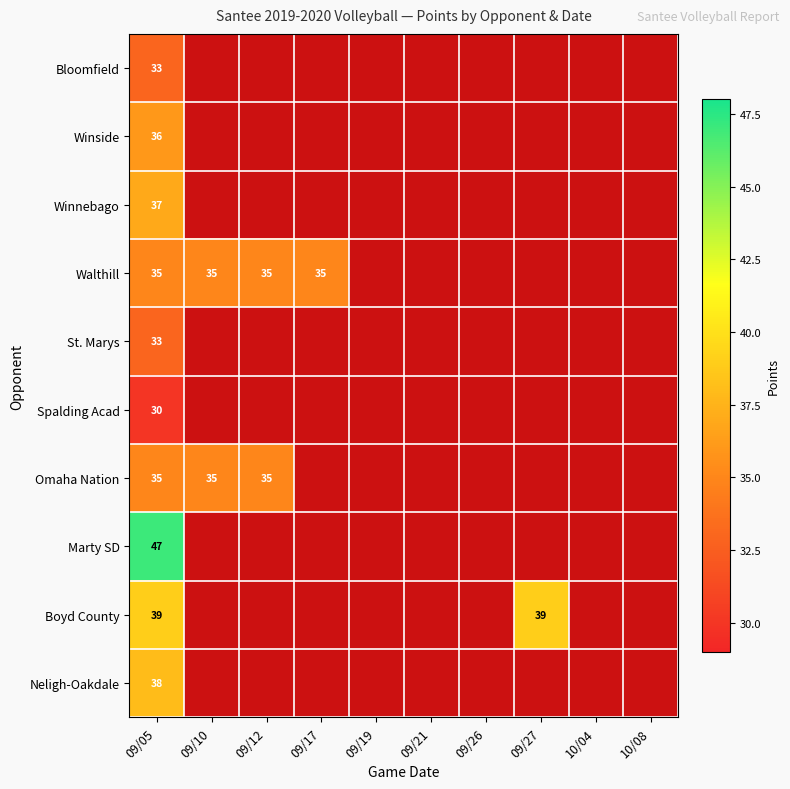

Is the value of Walthill at 09/05 greater than the value of Boyd County at 09/05?

No